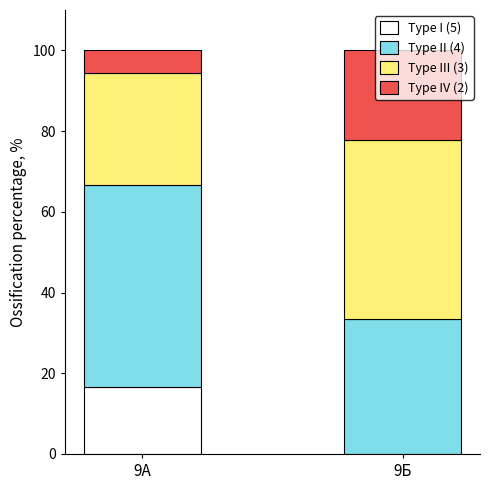

True or false: Type I (5) has a value of 16.7 at 9А.

True